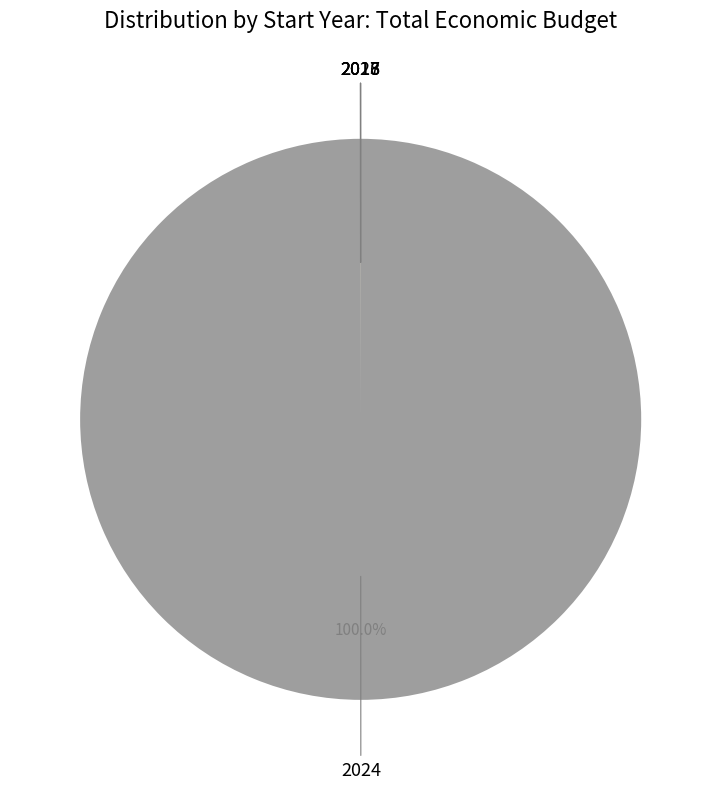

Which slice represents more than half of the pie?

2024